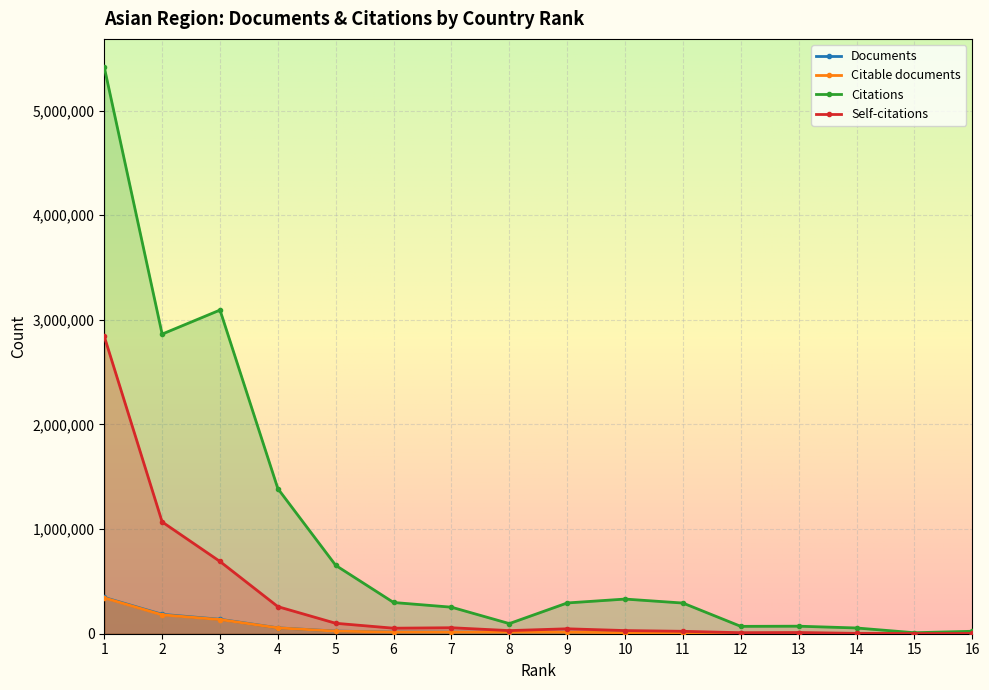

What are all the series names shown in the legend?

Documents, Citable documents, Citations, Self-citations